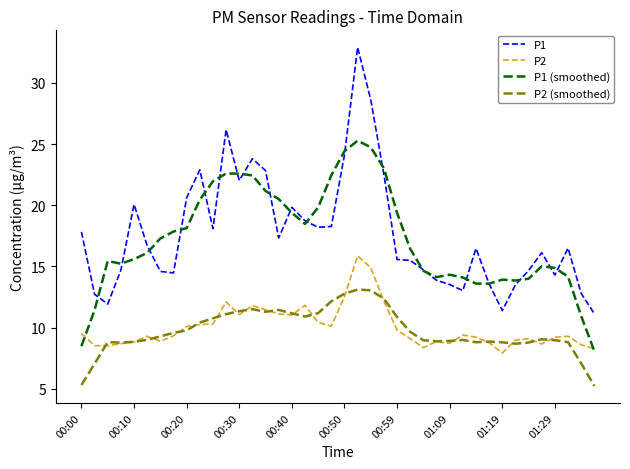

What is the sum of all P1 (smoothed) values?

689.9